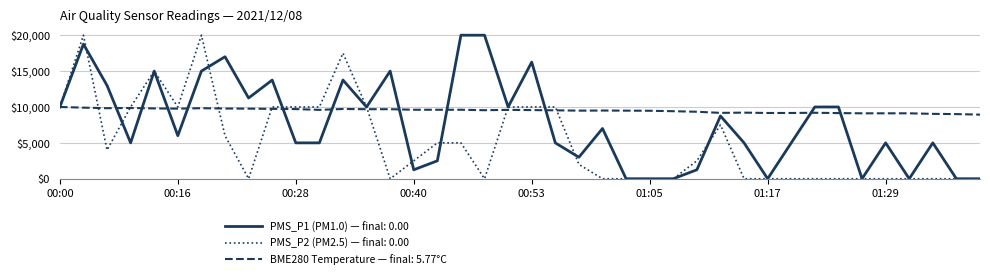

Does the chart display data point markers on the line(s)?

No